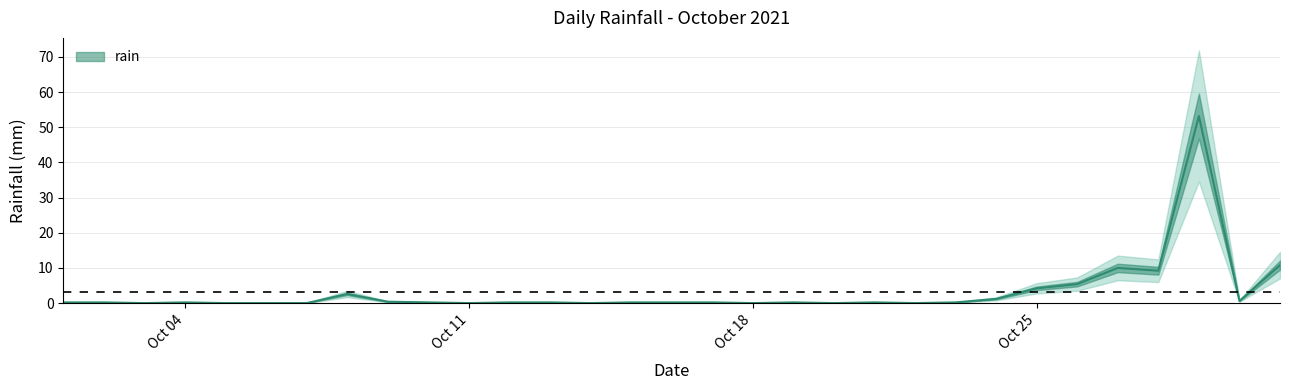

List the labels in order of value, largest first.

2021-10-29, 2021-10-31, 2021-10-27, 2021-10-28, 2021-10-26, 2021-10-25, 2021-10-08, 2021-10-24, 2021-10-30, 2021-10-09, 2021-10-01, 2021-10-02, 2021-10-04, 2021-10-10, 2021-10-12, 2021-10-13, 2021-10-15, 2021-10-16, 2021-10-17, 2021-10-19, 2021-10-21, 2021-10-23, 2021-10-03, 2021-10-05, 2021-10-06, 2021-10-07, 2021-10-11, 2021-10-14, 2021-10-18, 2021-10-20, 2021-10-22